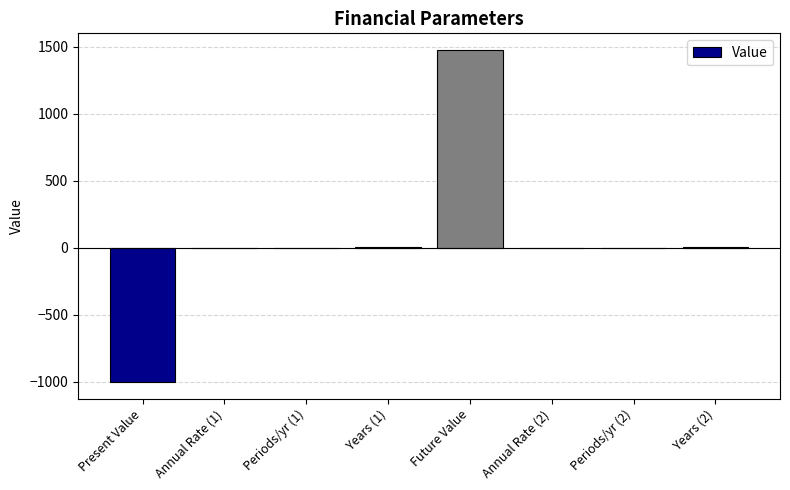

What is the sum of all values?

489.7